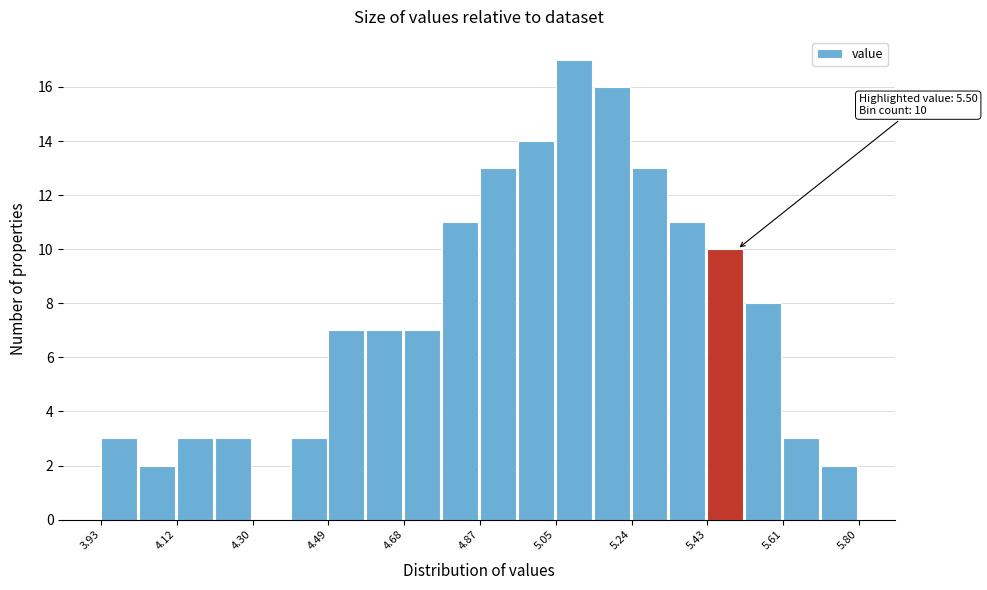

Which range on the x-axis has the tallest bar?

5.06 to 5.14